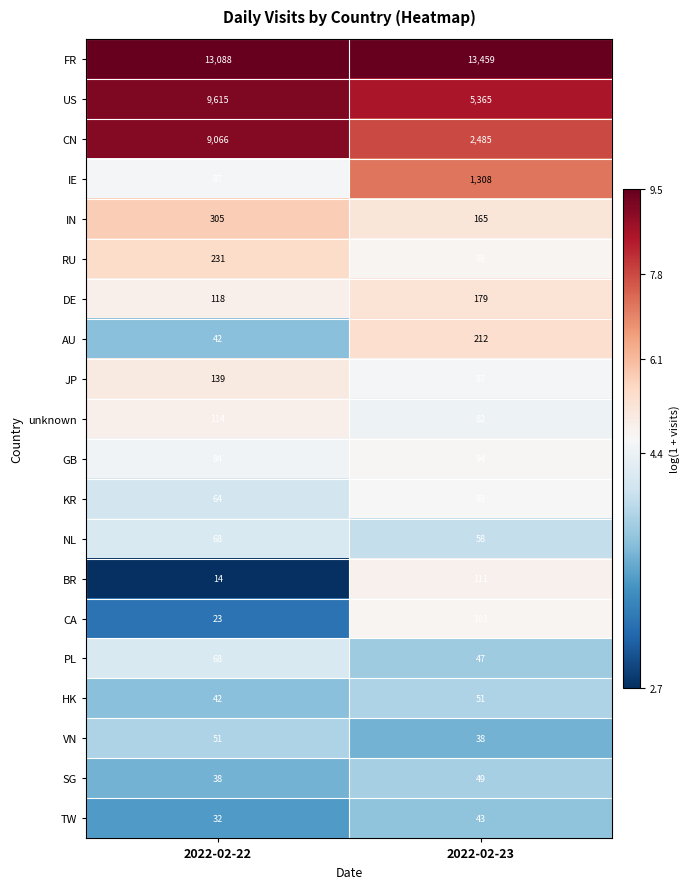

The CA series shows 34 at 2022-02-22. True or false?

False